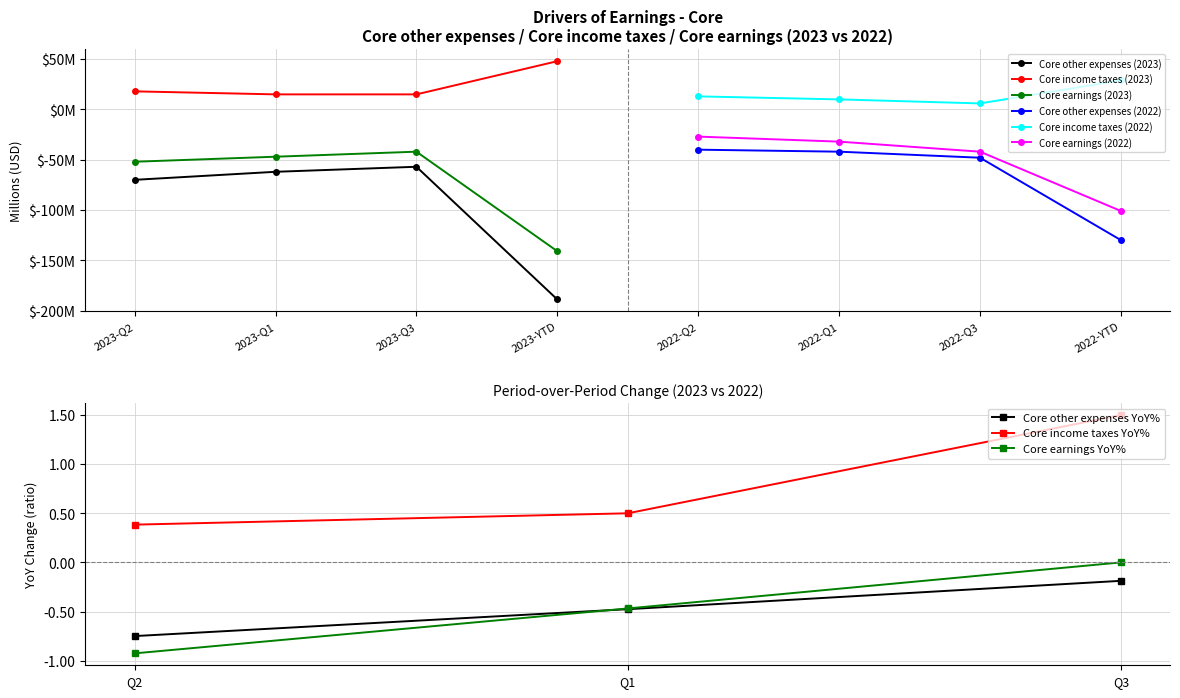

What is the value of the Core income taxes YoY% point at the 3rd from the left?

1.5